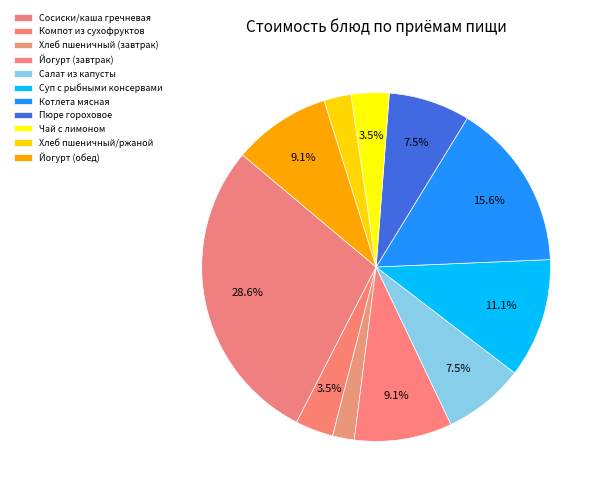

Is it true that Котлета мясная is 16% of the pie?

True